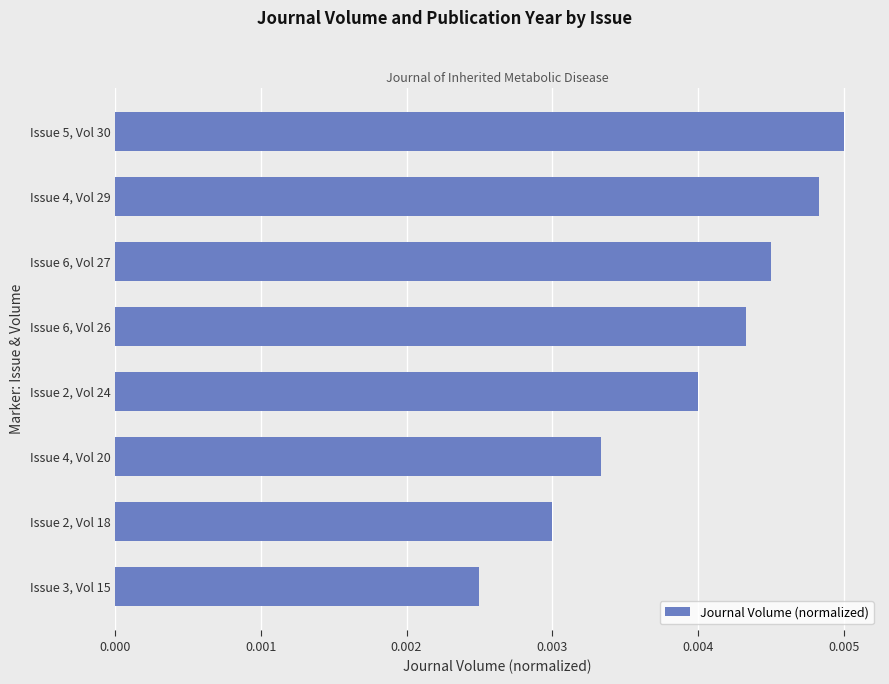

Rank the categories by value from highest to lowest.

Issue 5, Vol 30, Issue 4, Vol 29, Issue 6, Vol 27, Issue 6, Vol 26, Issue 2, Vol 24, Issue 4, Vol 20, Issue 2, Vol 18, Issue 3, Vol 15